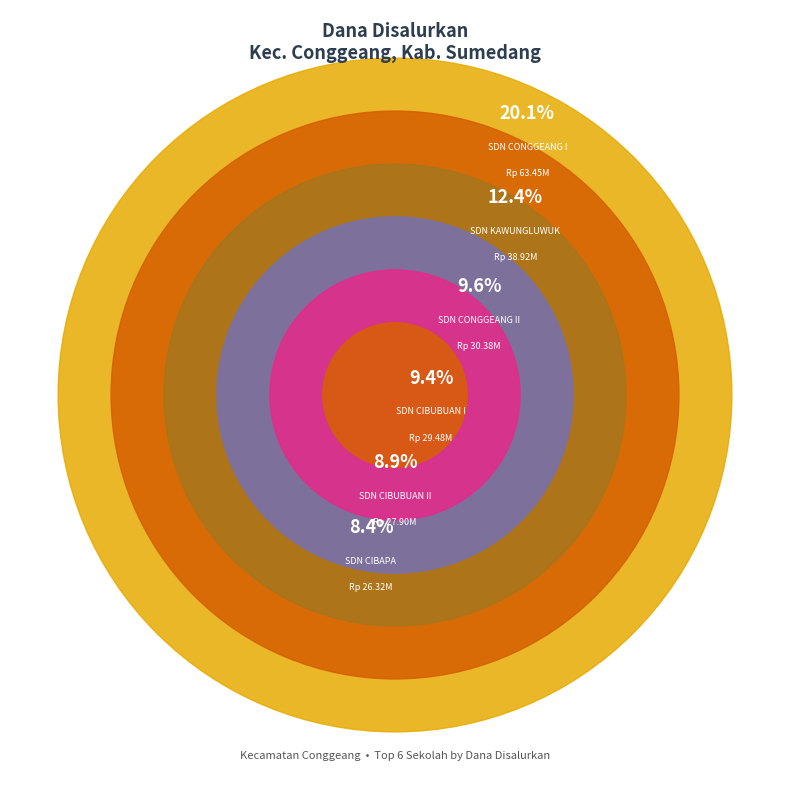

Which slice is the largest?

SD NEGERI CONGGEANG I